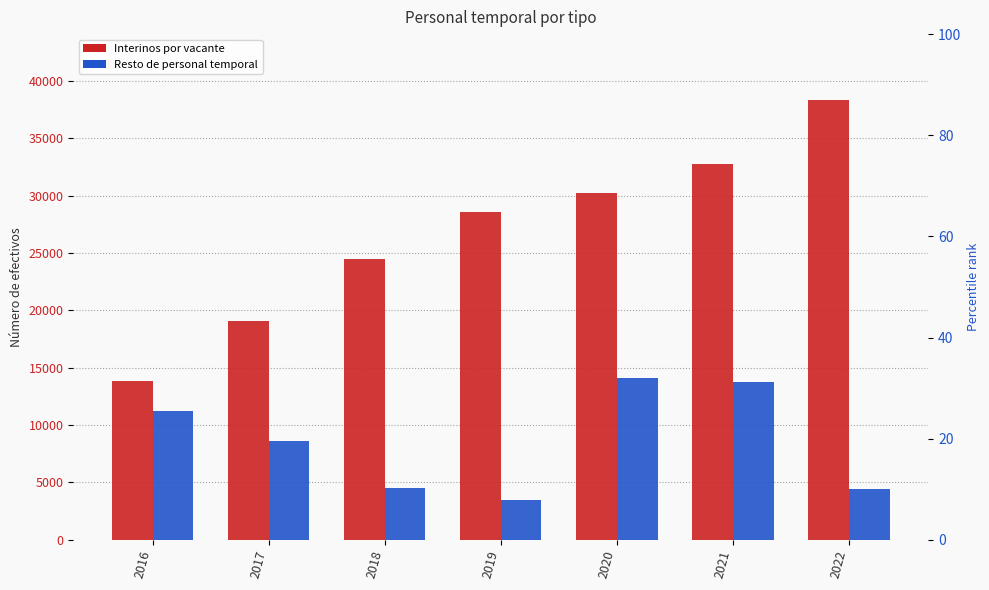

Does the chart contain any negative values?

No